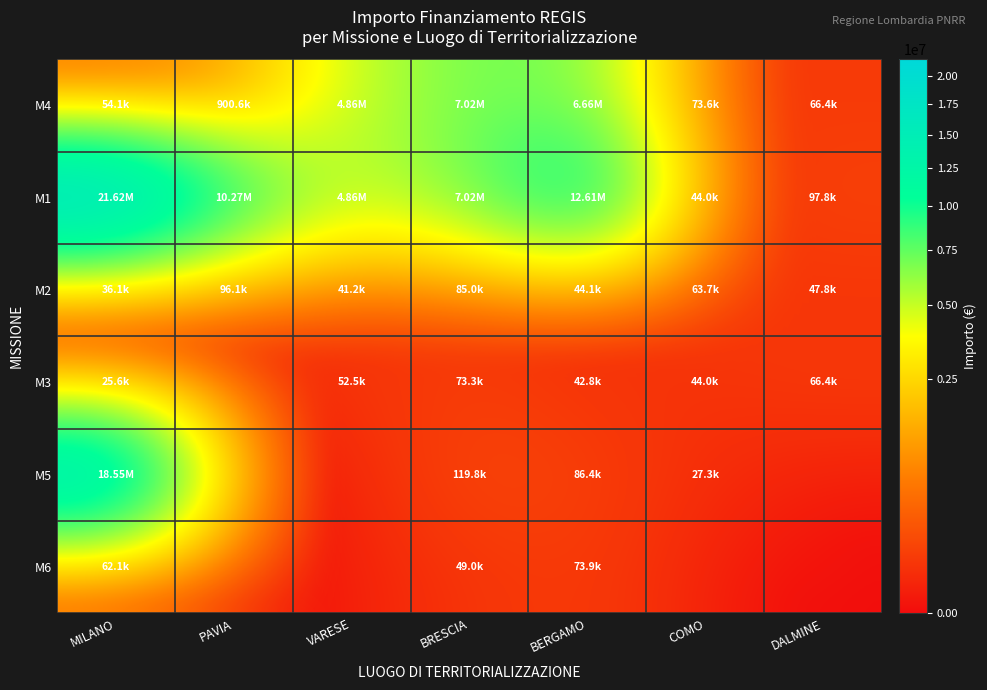

At how many categories does at least one series exceed 18680247?

1